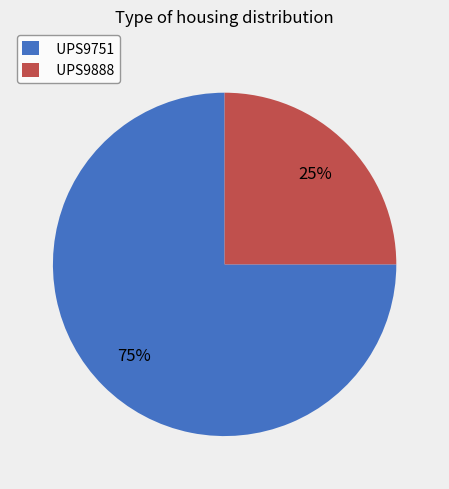

Which slice represents more than half of the pie?

UPS9751